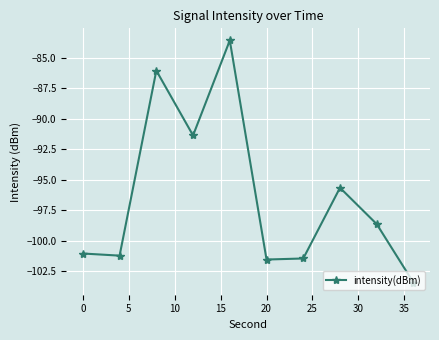

What is the sum of all values?

-963.9